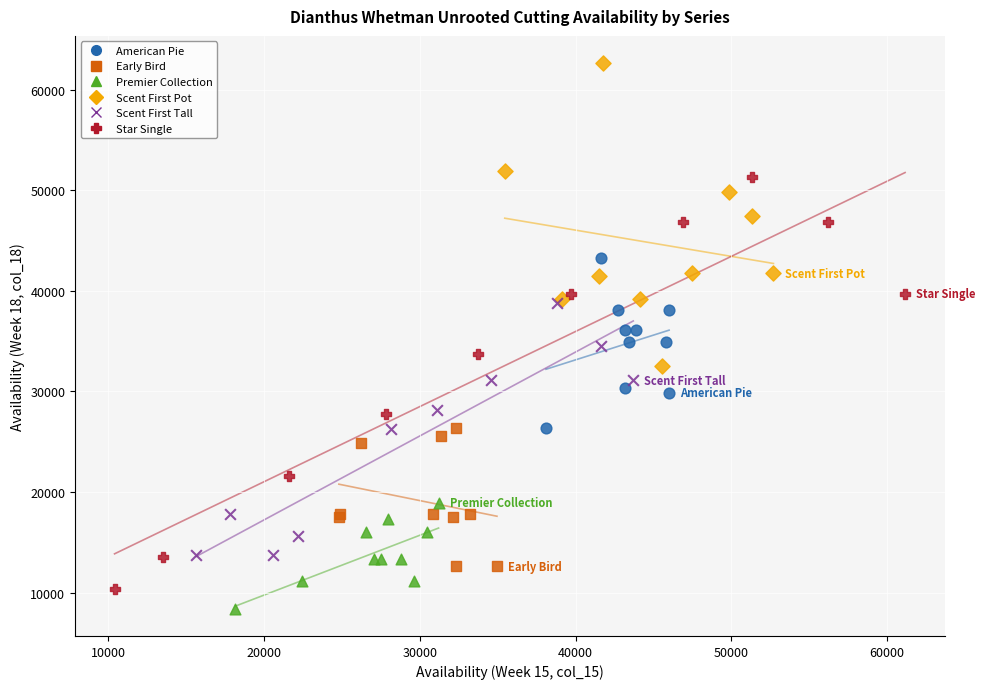

Which series reaches the maximum Y coordinate?

Scent First Pot